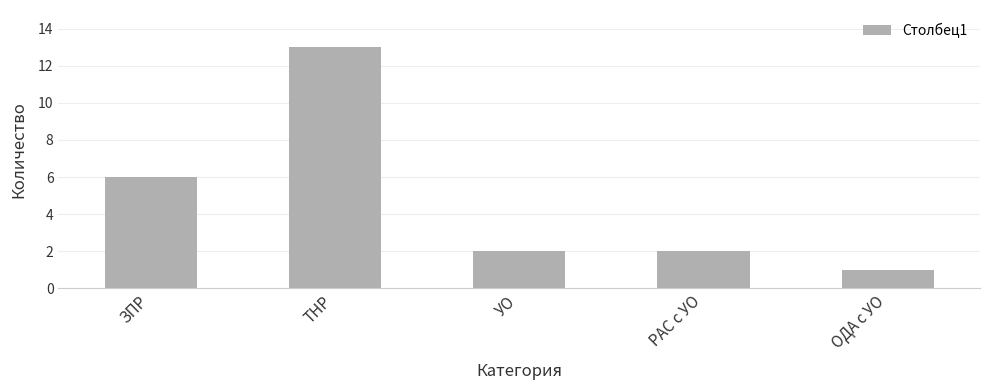

The value at ТНР is 23. True or false?

False